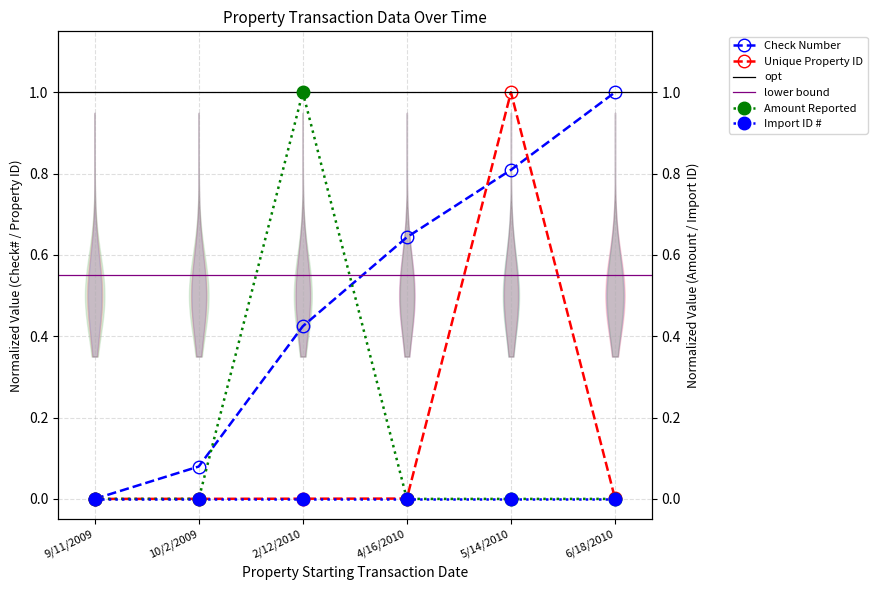

True or false: Check Number has a value of 0.0 at 9/11/2009.

True